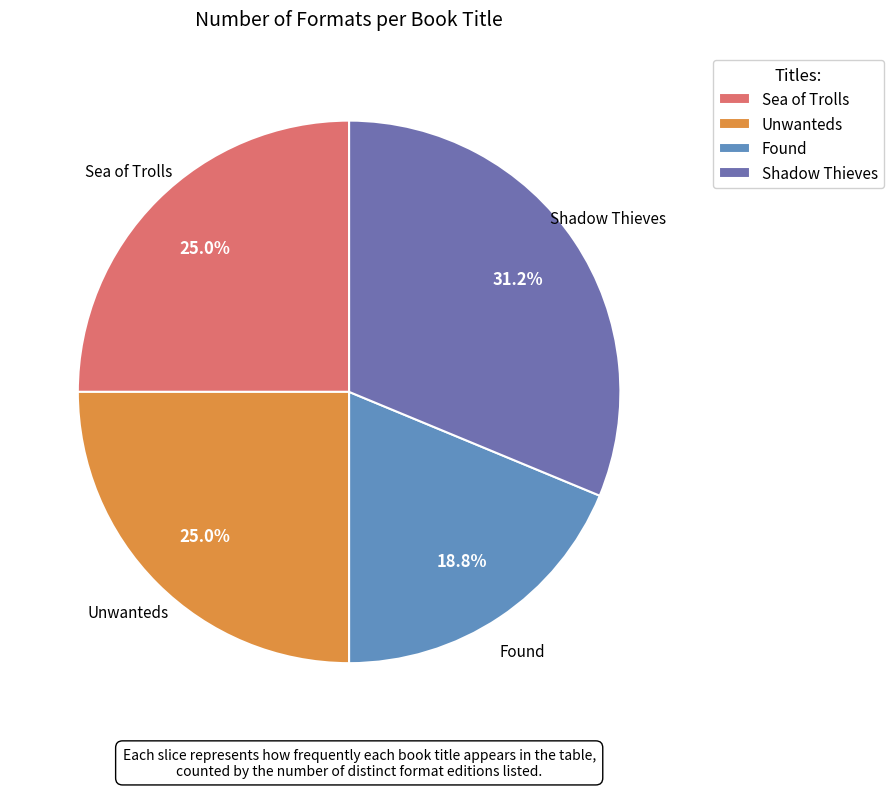

The Found slice represents 19% of the pie. True or false?

True